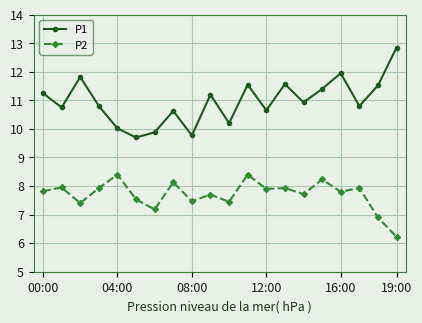

What is the value of the P1 point at the 16th from the left?

11.4